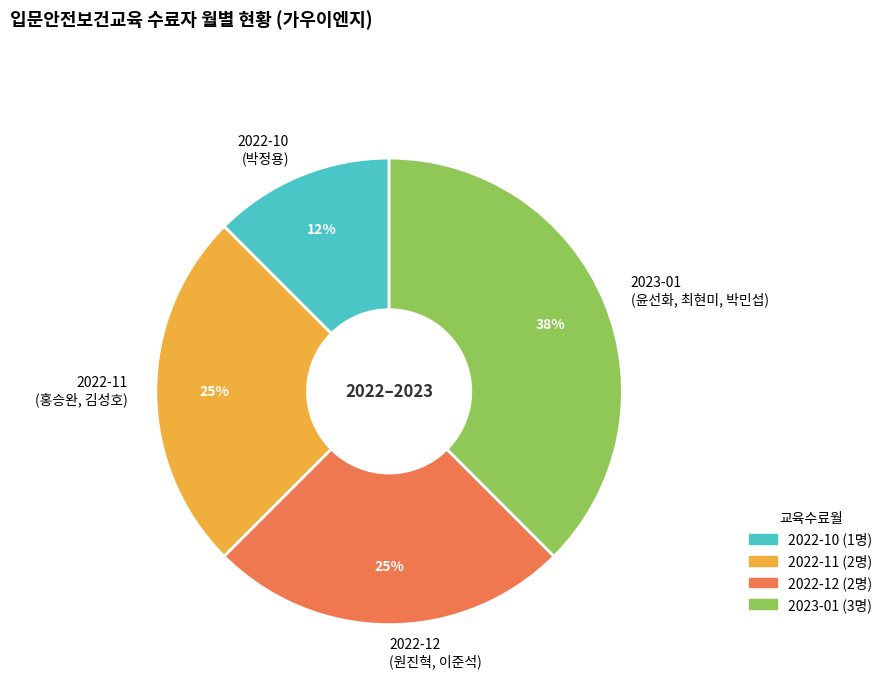

Is there any slice that represents more than half of the pie?

No